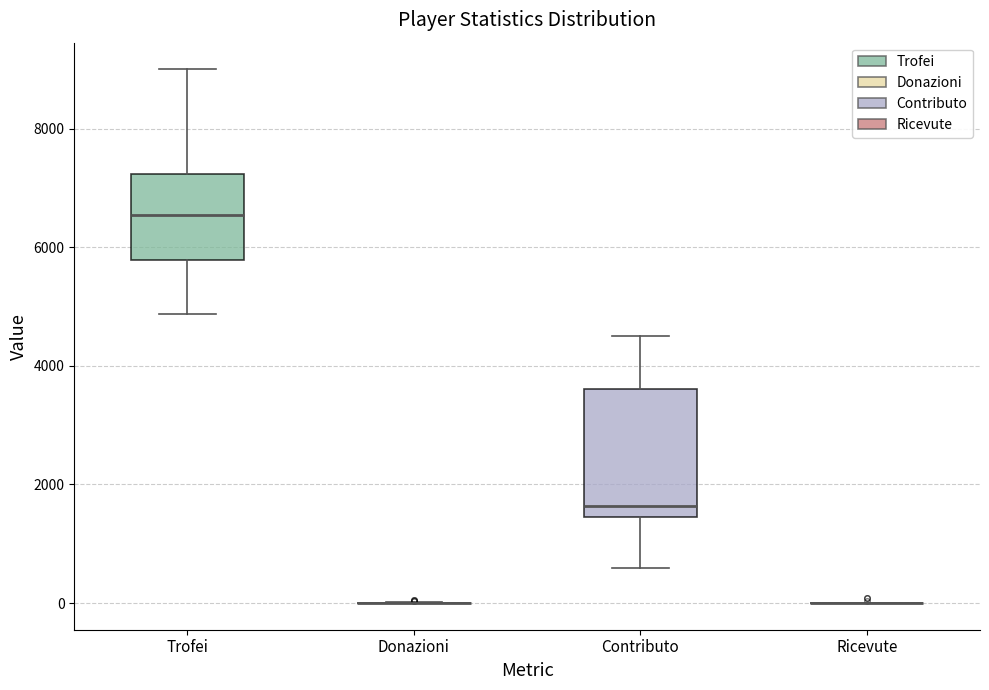

Comparing the boxes themselves (not the whiskers), which one is the tallest?

Contributo